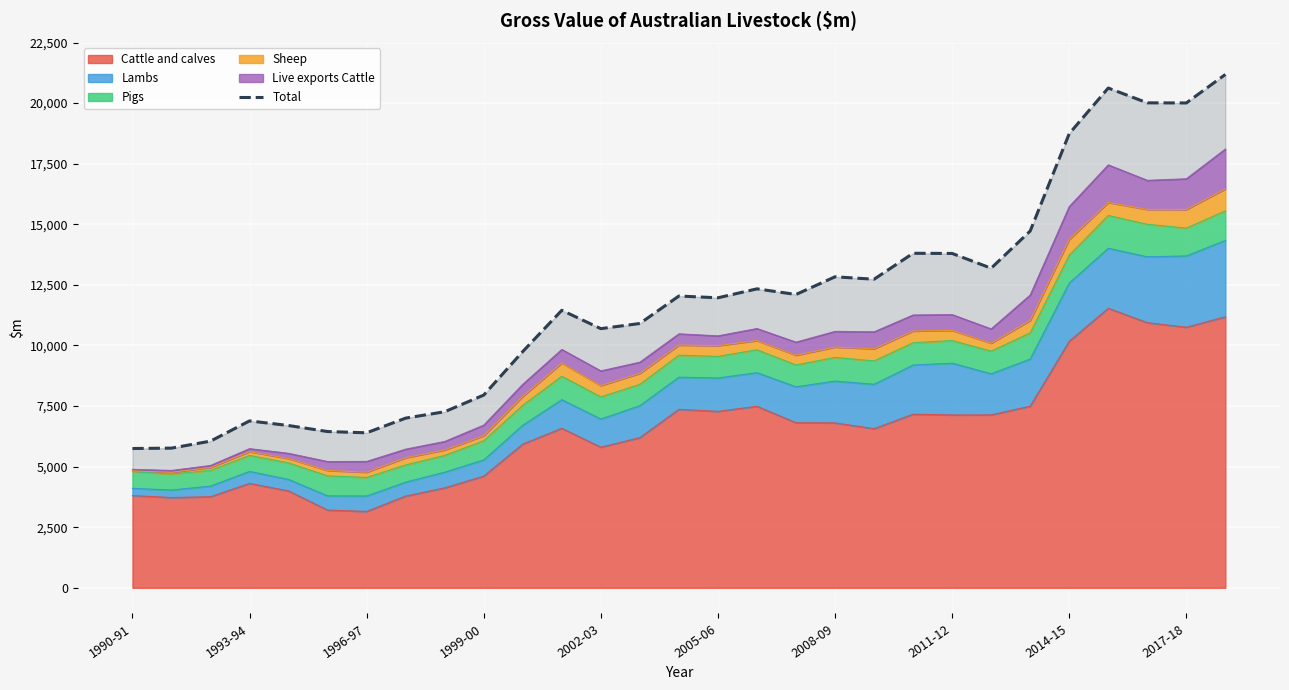

What is the minimum value for Cattle and calves?

3151.9